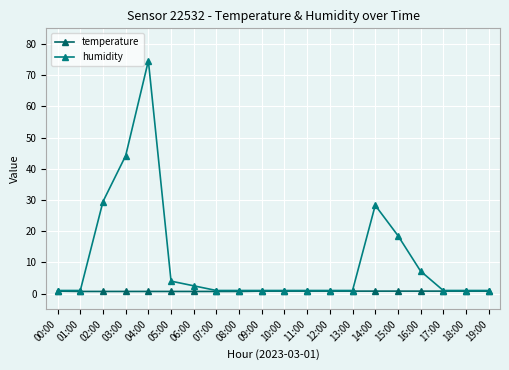

How many series are shown in this chart?

2